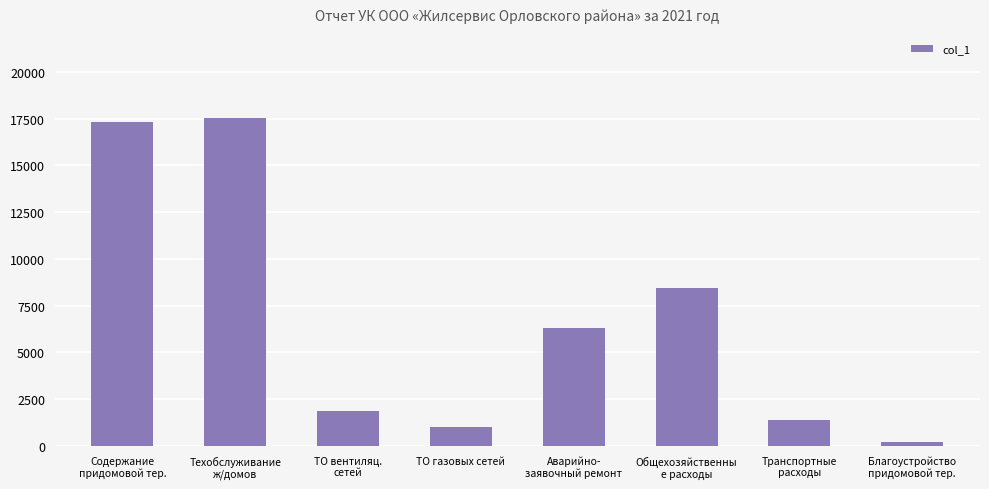

What is the label of the 7th bar from the right?

Техобслуживание
ж/домов